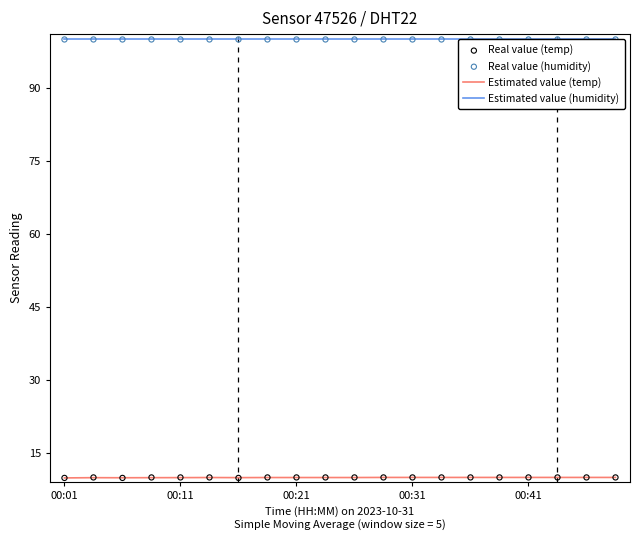

Which series has the largest total across all categories?

Estimated value (humidity)